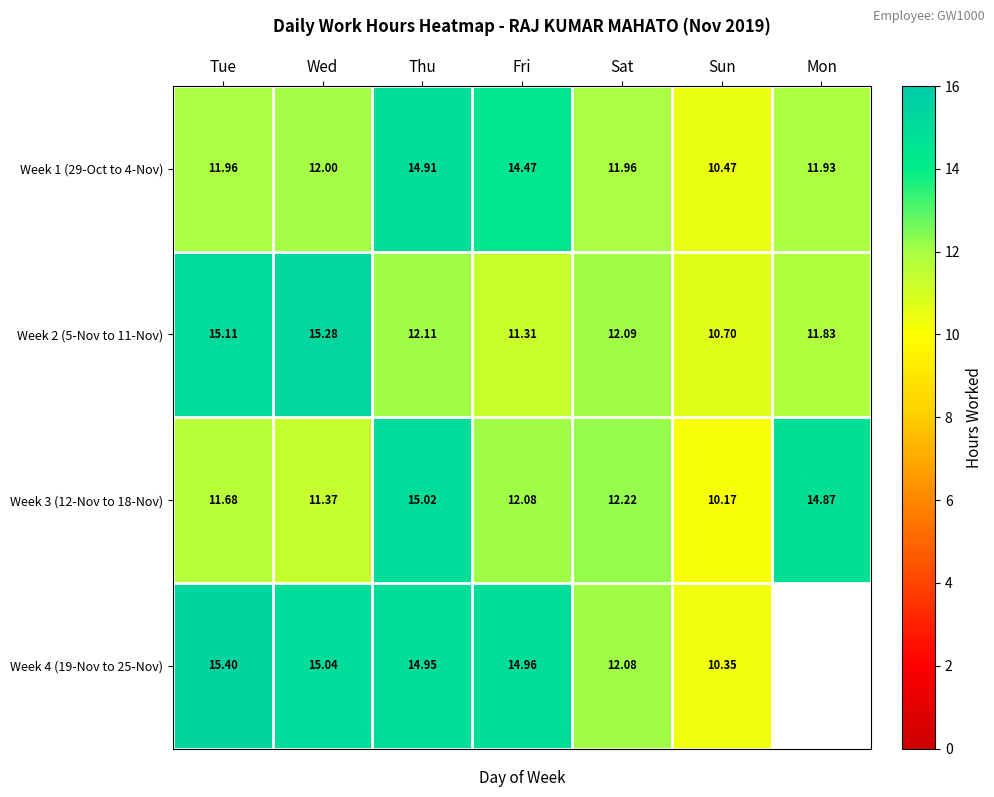

Which label corresponds to the largest value in the chart?

Tue